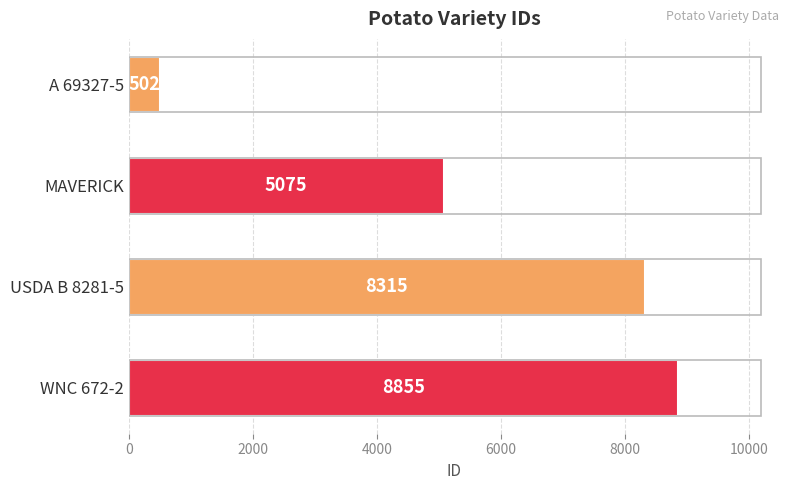

What is the approximate value at A 69327-5, to the nearest 100?

500